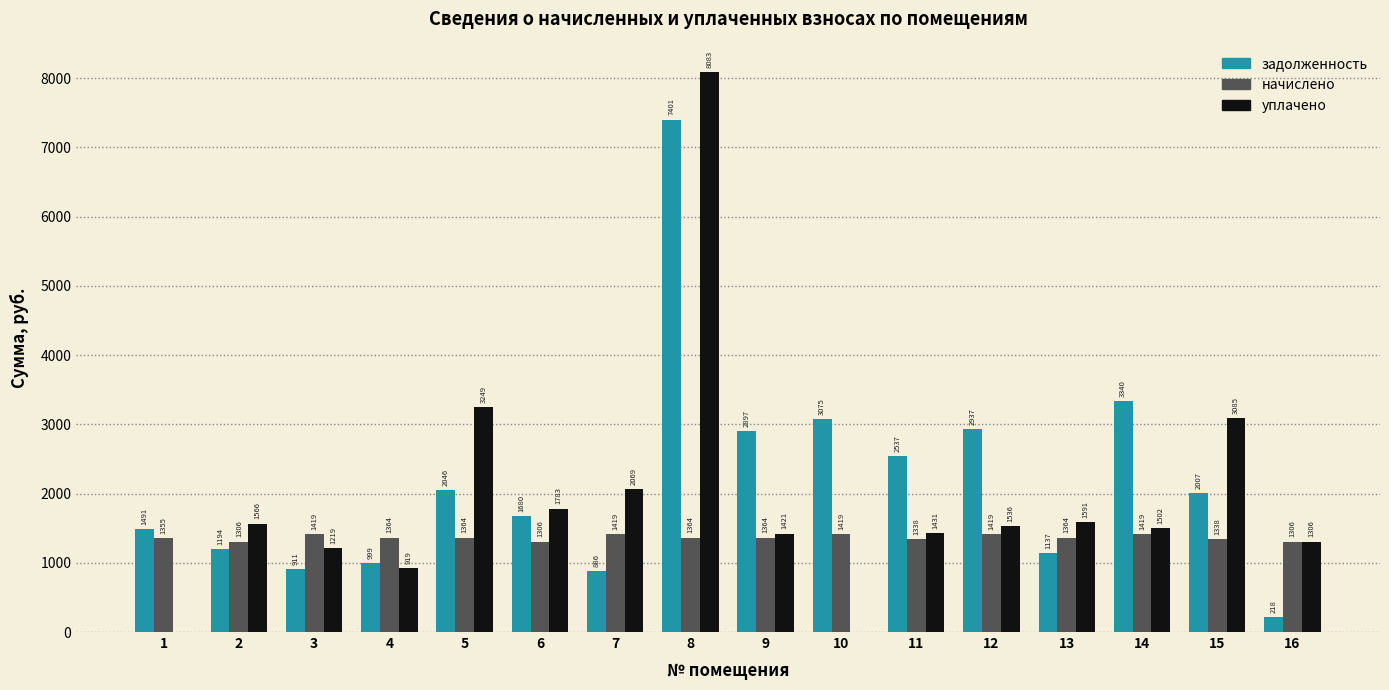

Count the number of data series in this chart.

3